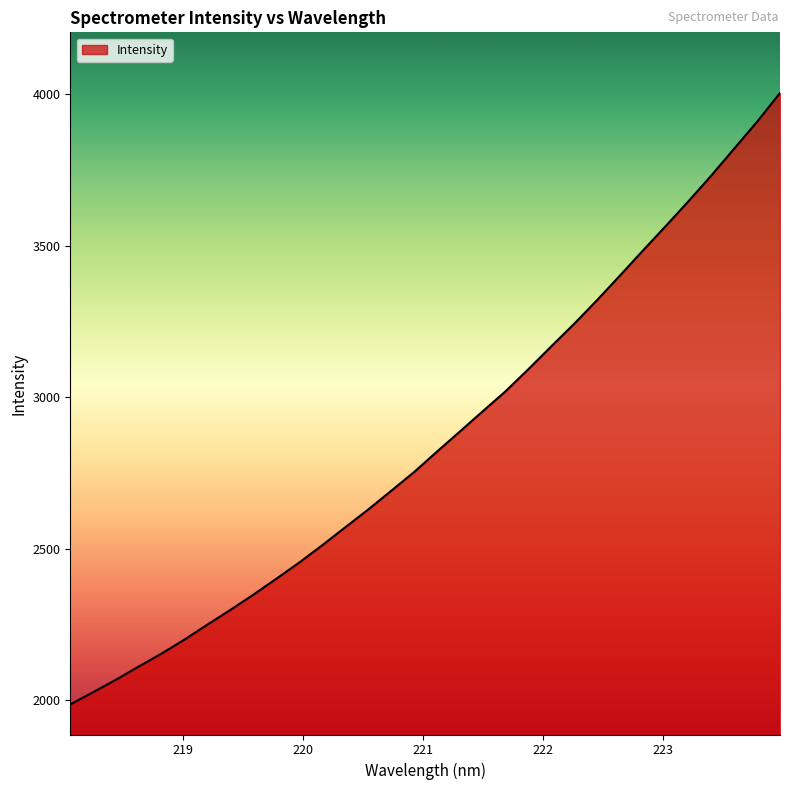

What is the difference between the maximum and minimum values?

2017.7